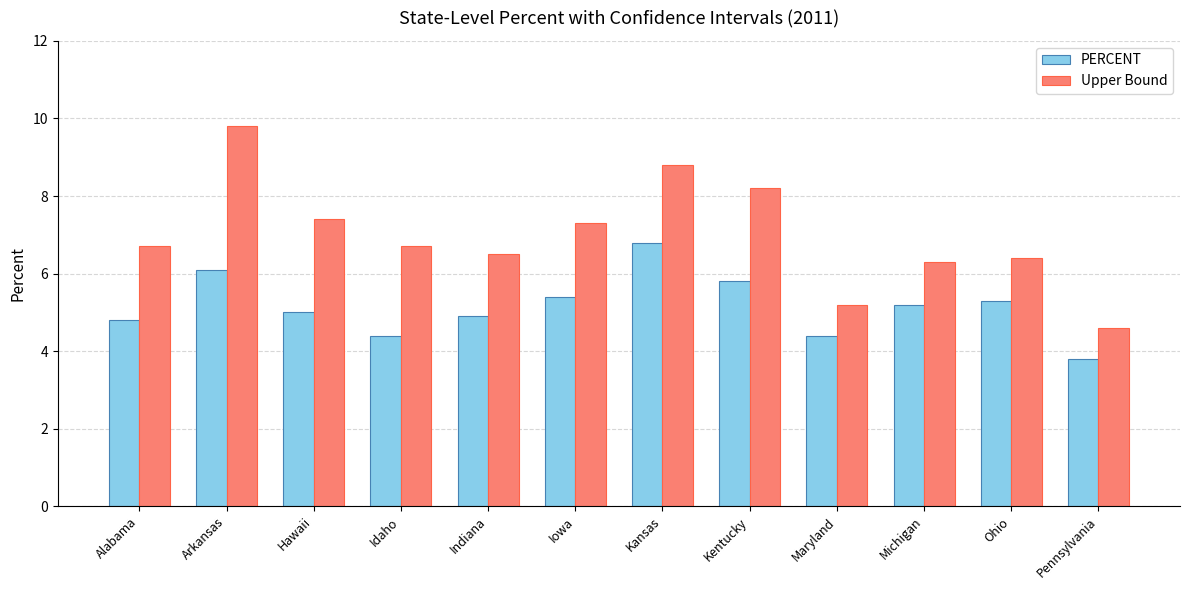

What is the average value of the PERCENT series?

5.2